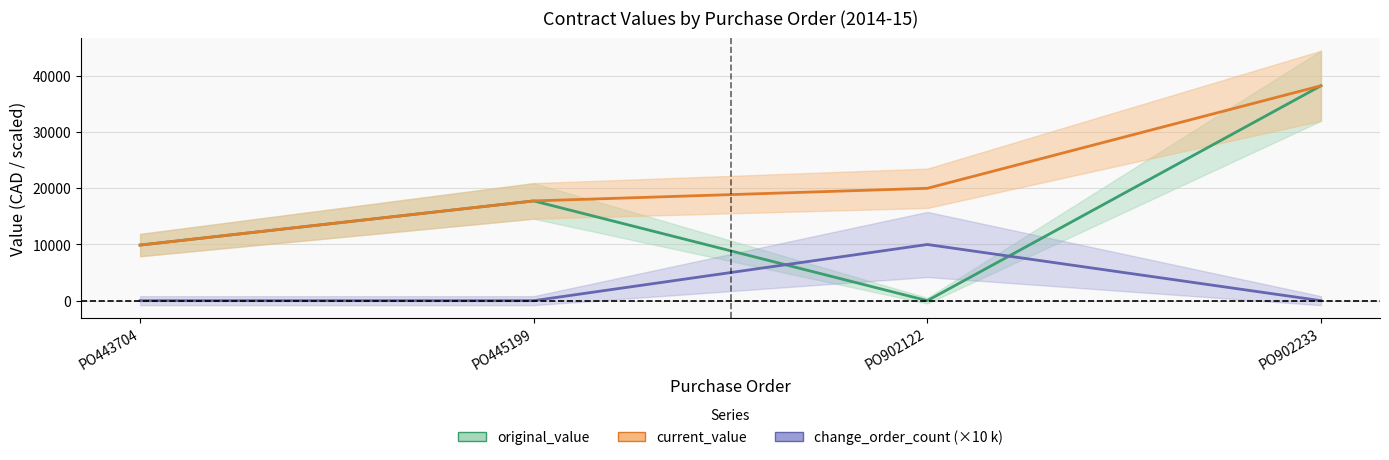

True or false: original_value has a value of 17754 at PO445199.

True